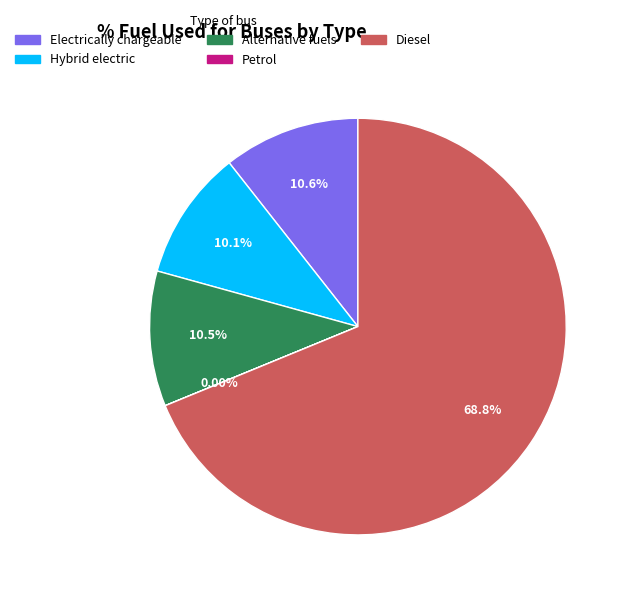

Which slice is the largest?

Diesel